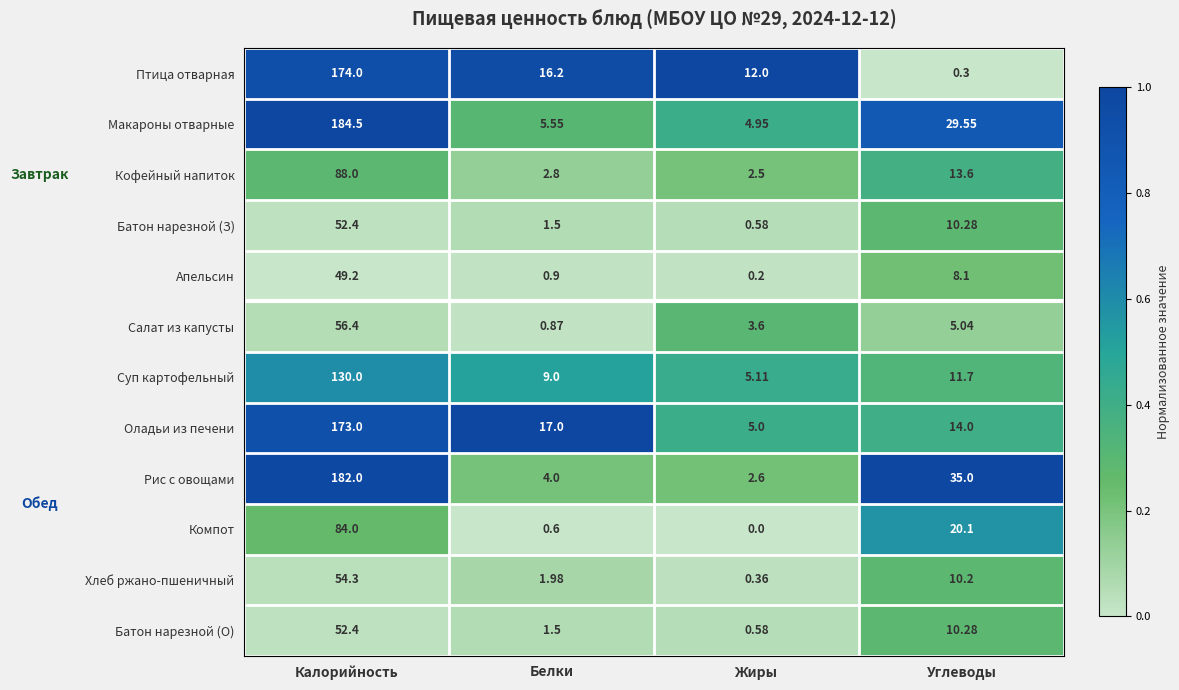

List the labels in order of Компот value, largest first.

Калорийность, Углеводы, Белки, Жиры